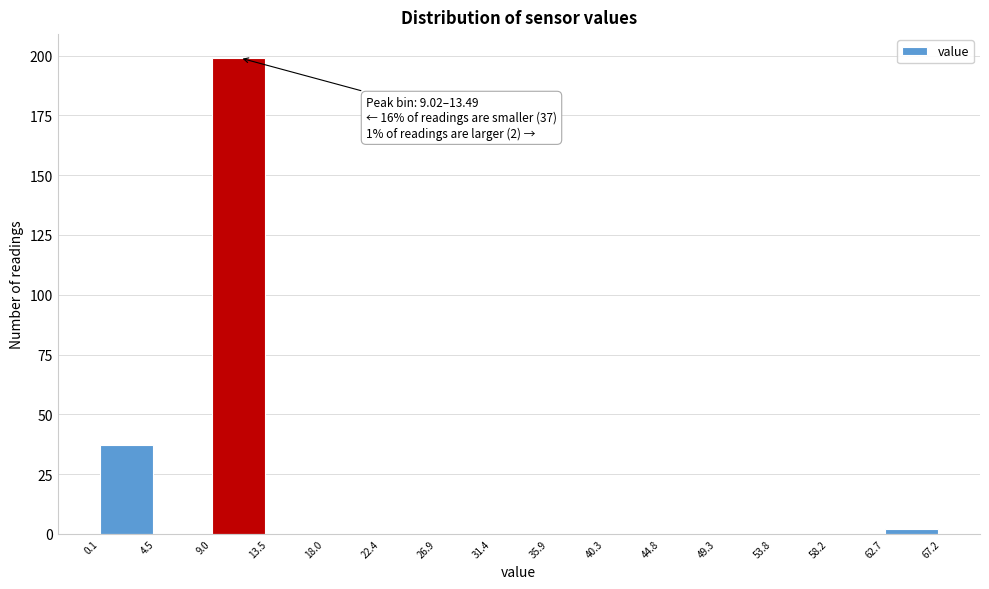

Which range on the x-axis has the tallest bar?

9.0 to 13.5